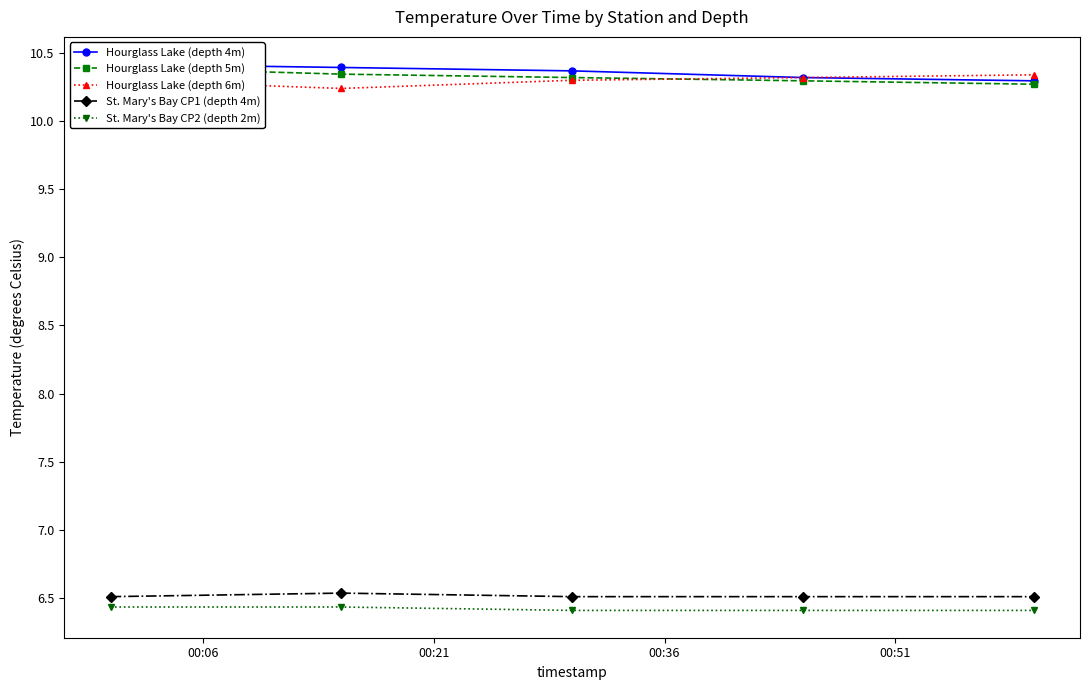

True or false: St. Mary's Bay CP2 (depth 2m) and Hourglass Lake (depth 6m) cross at least once.

False